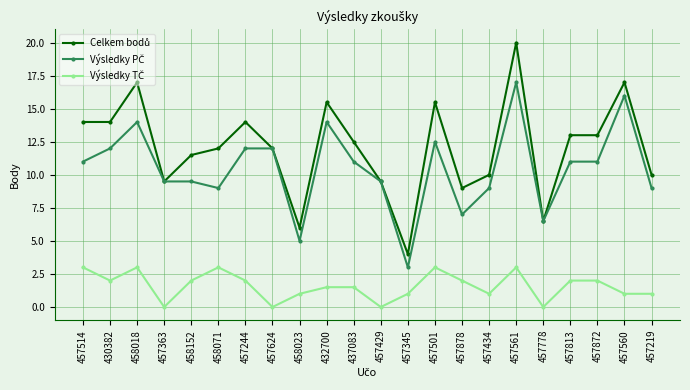

What position from the right is 458152?

18